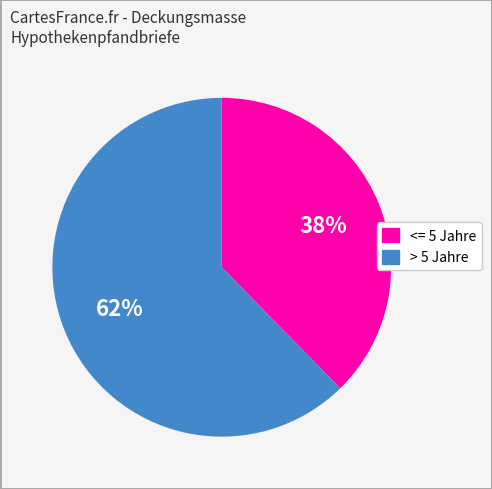

Count the number of slices in the pie.

2